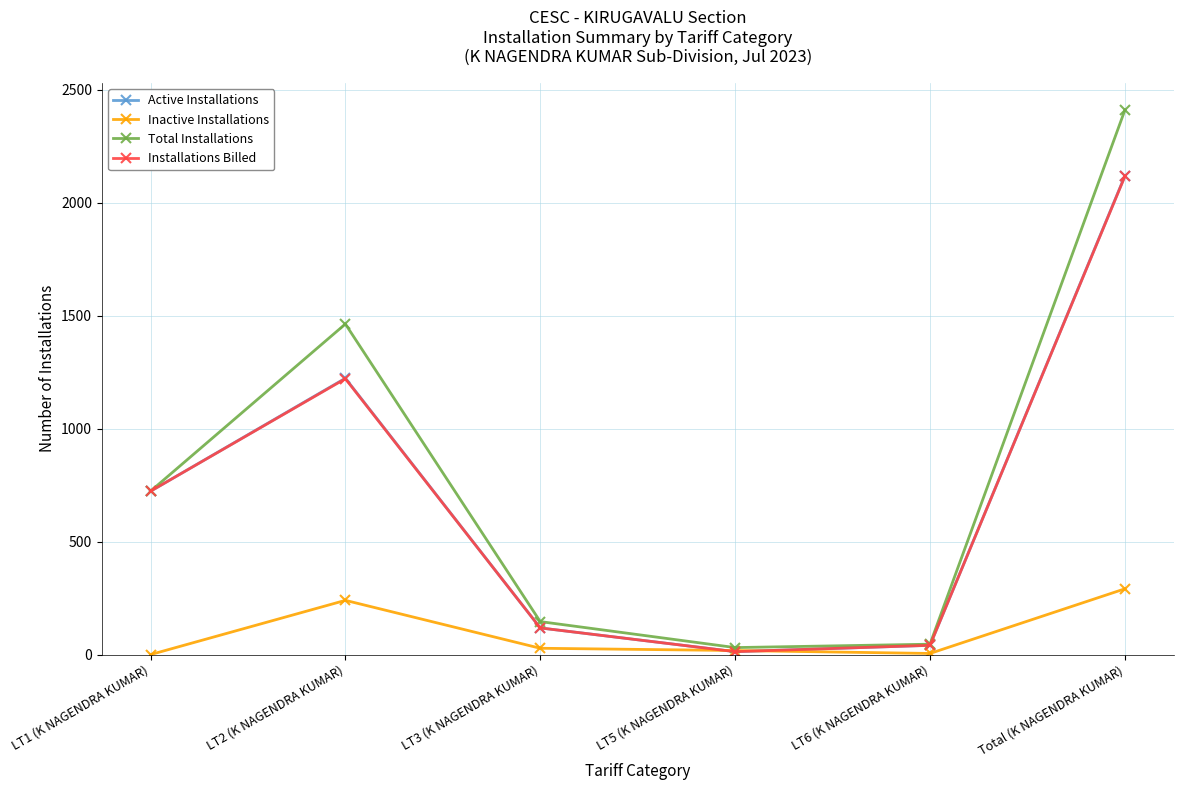

Which series has the largest range (max minus min)?

Total Installations